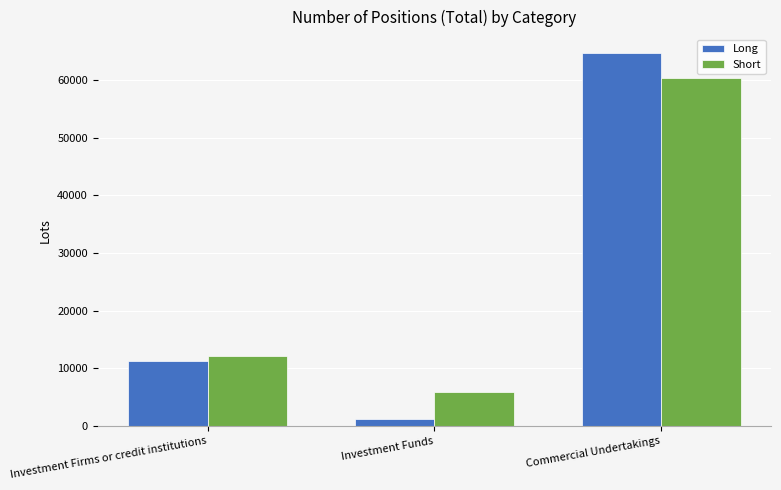

What position from the right is Commercial Undertakings?

1